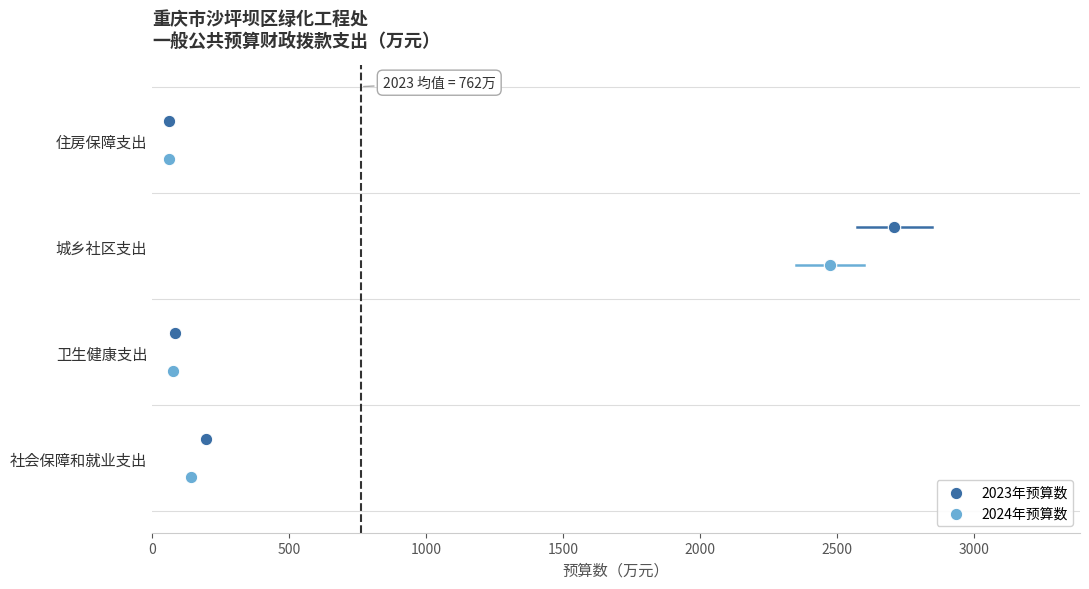

What are all the series names shown in the legend?

2023年预算数, 2024年预算数